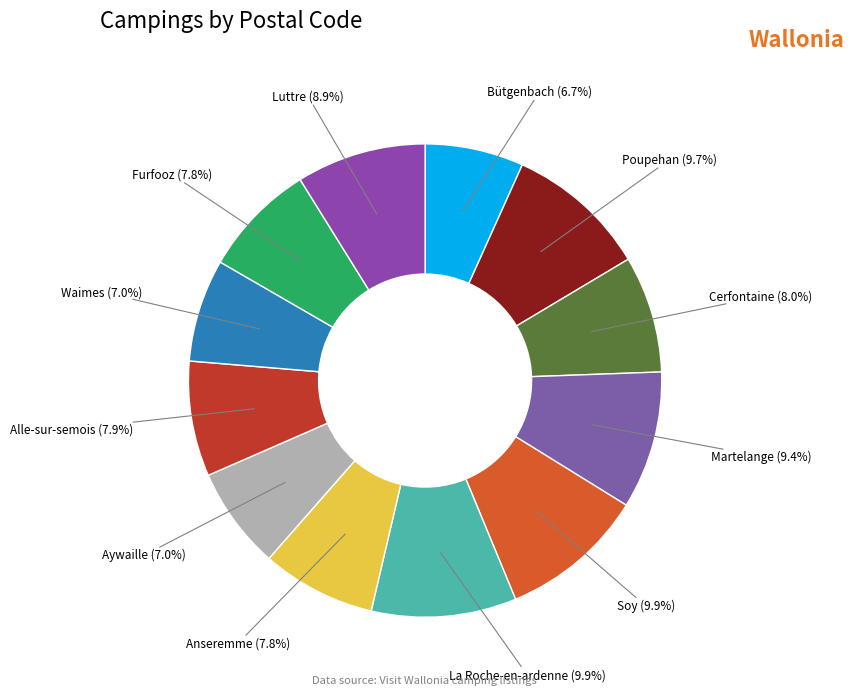

Count the number of slices in the pie.

12